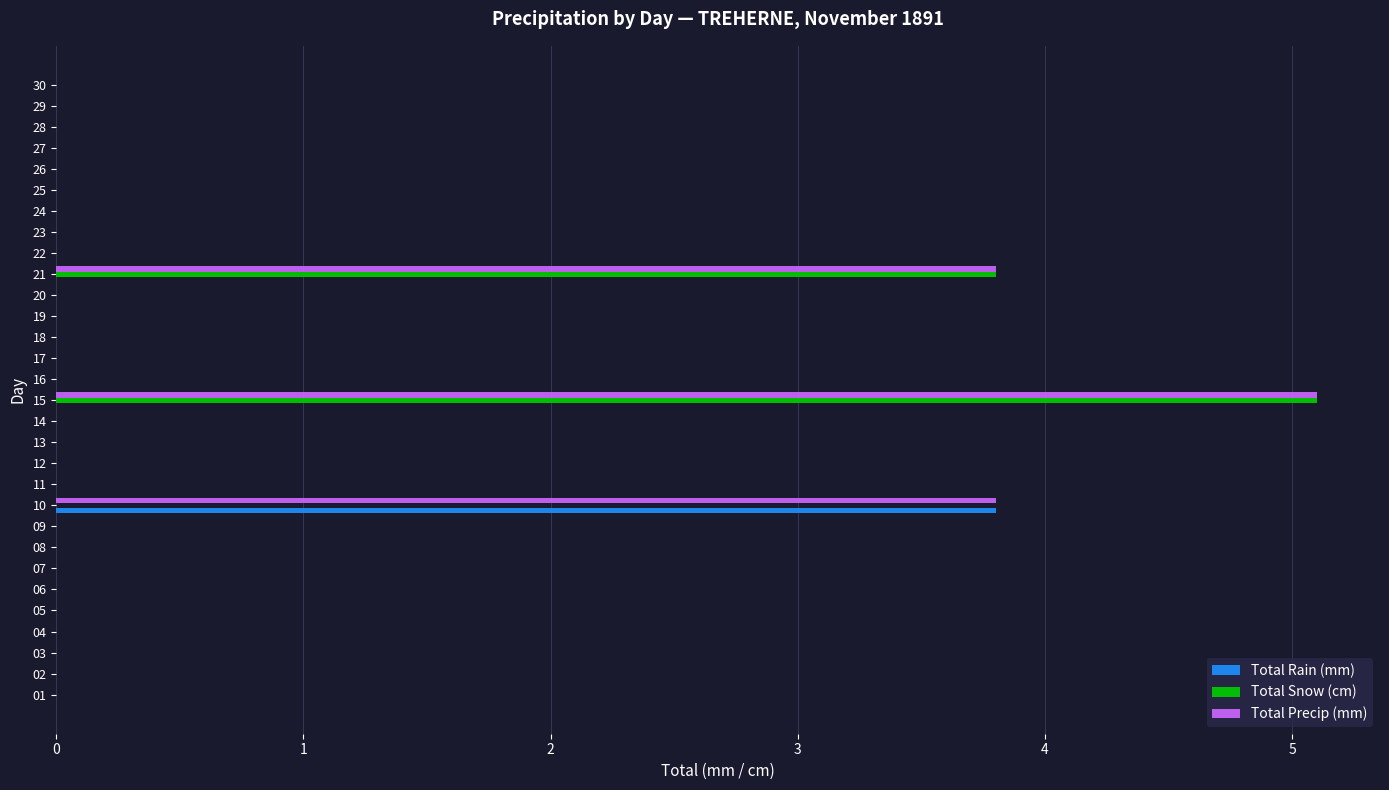

What is the average value of the Total Snow (cm) series?

0.3